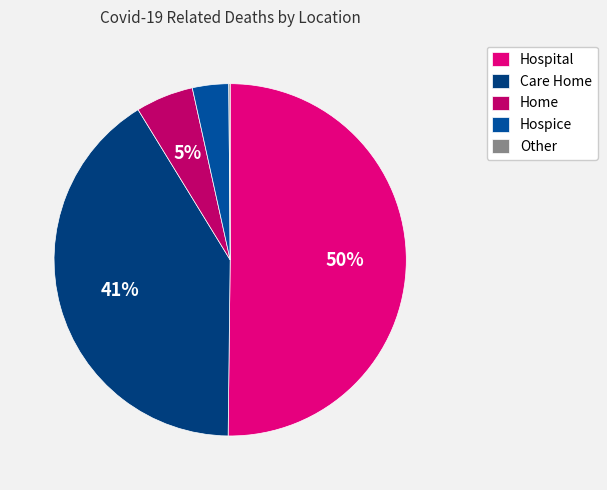

To the nearest percent, what is the difference between the largest and smallest slice percentages?

50%